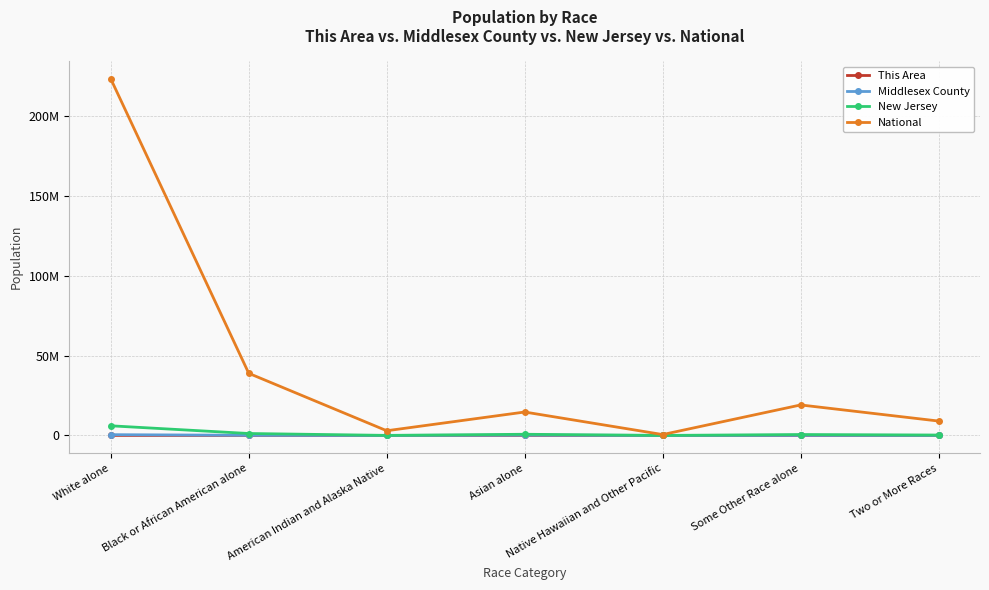

What is the difference between the maximum and minimum values in the Middlesex County series?

474338